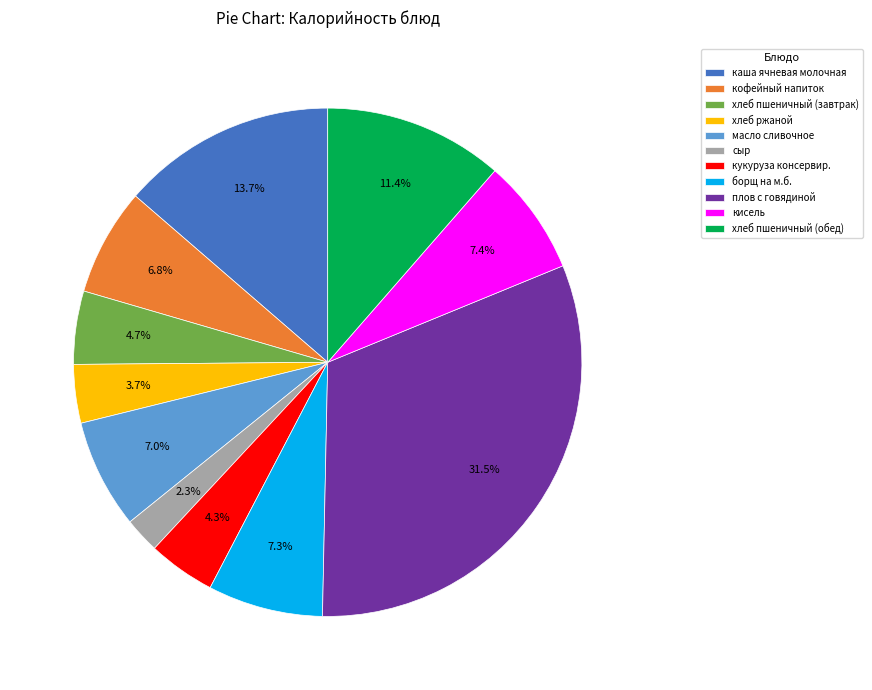

To the nearest percent, what percentage of the pie is хлеб пшеничный (обед)?

11%